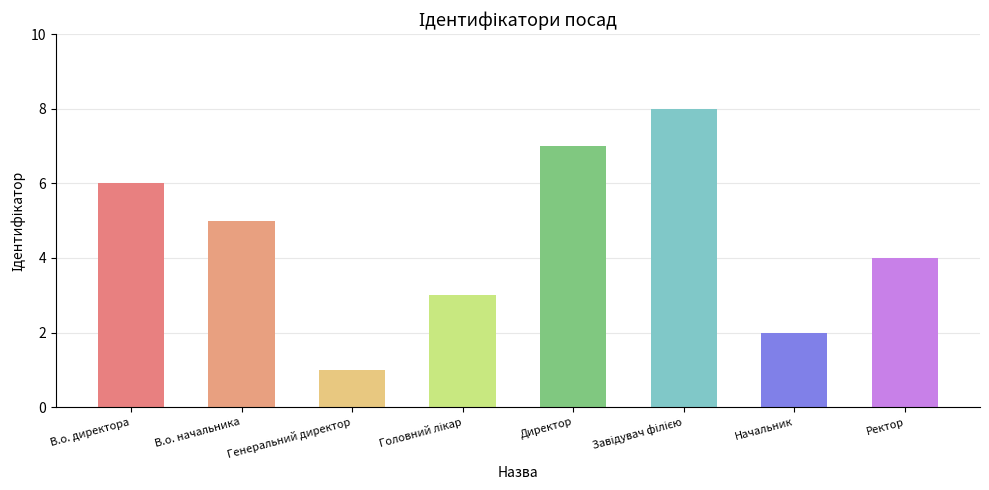

How many data points are less than 5?

4